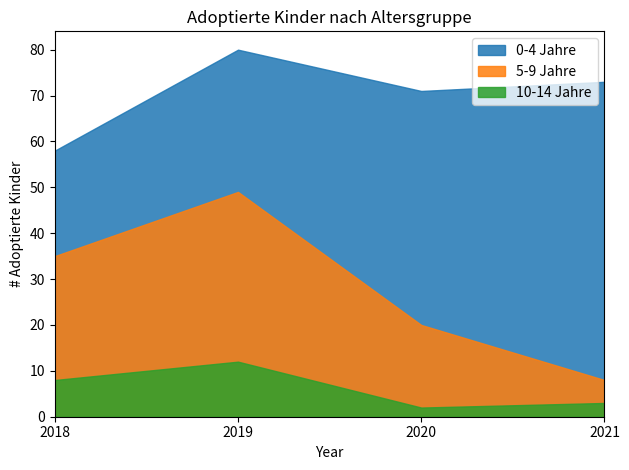

Is it true that 5-9 Jahre equals 8 at 2021?

True